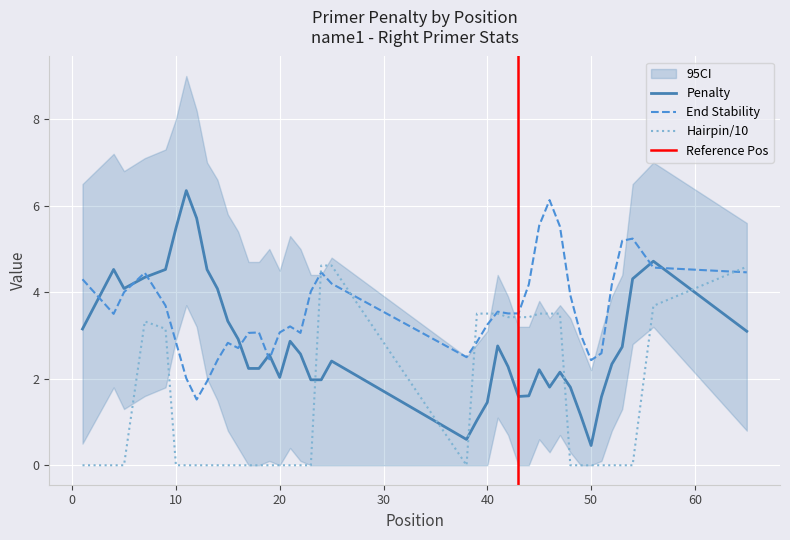

Is this an area chart (filled region under the line)?

No